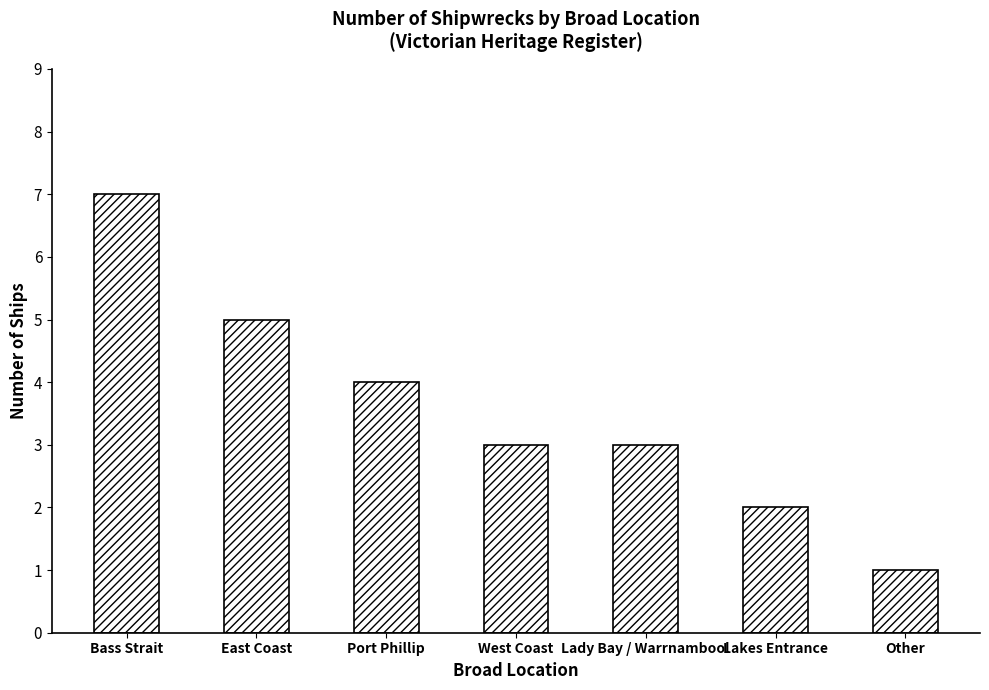

What is the label of the 5th bar from the right?

Port Phillip